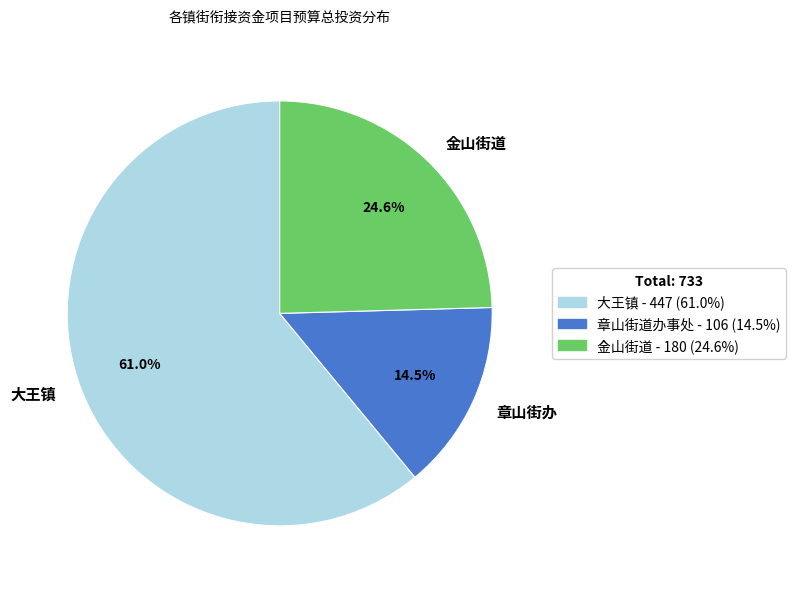

The 大王镇 slice represents 61% of the pie. True or false?

True